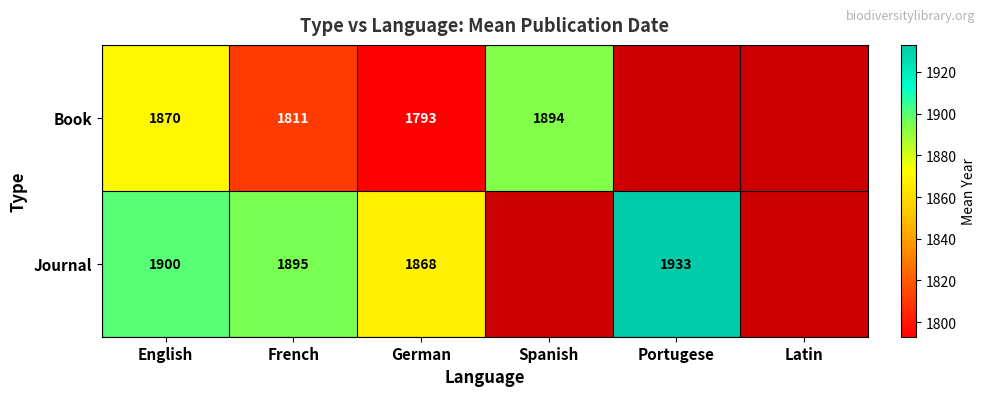

What is the difference between the highest and lowest values at English?

30